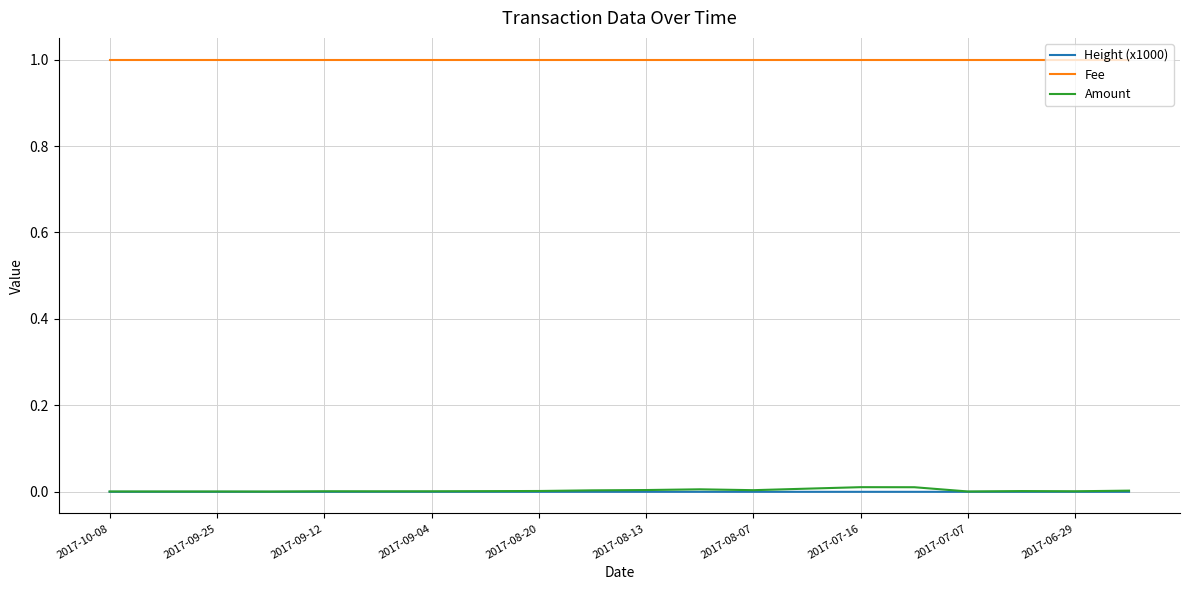

Which series has the widest spread of values?

Amount